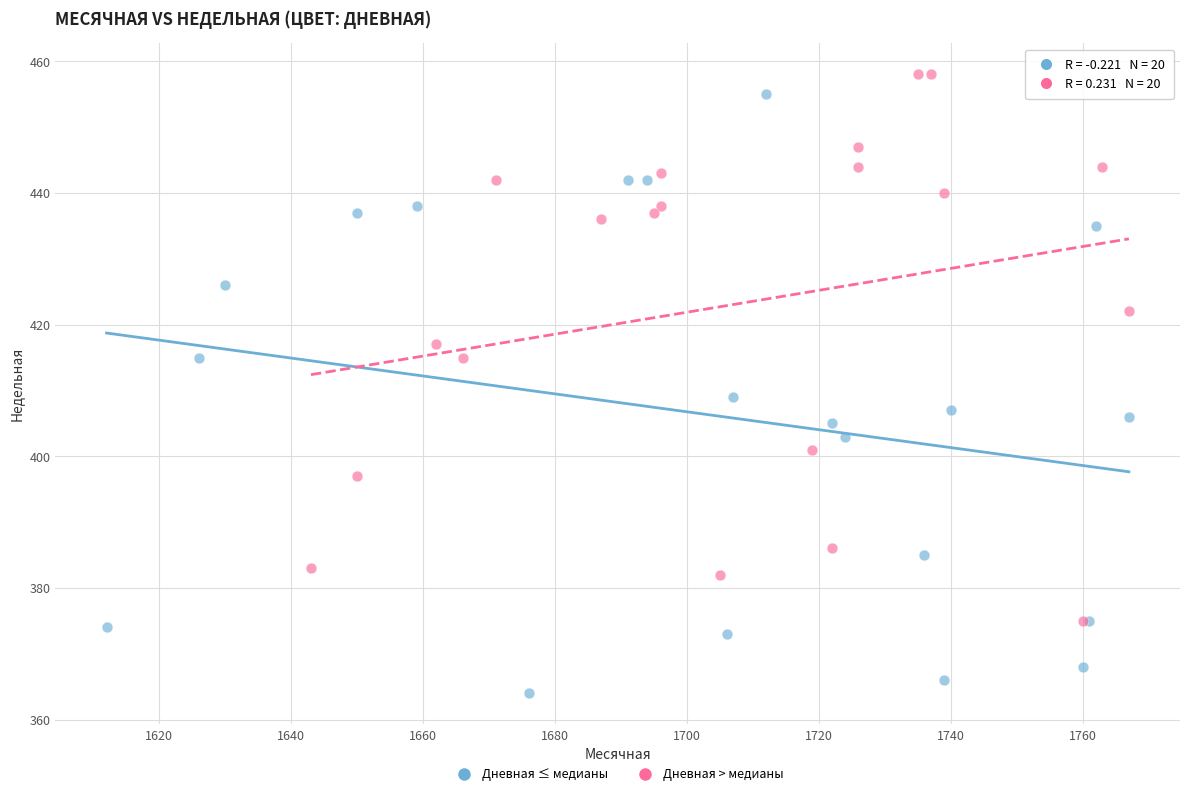

Which series contains the lowest Y value?

Дневная ≤ медианы